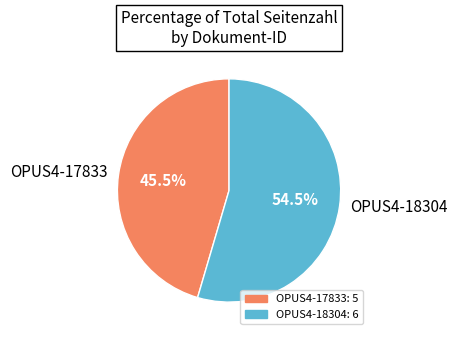

Which category has the smallest portion of the pie?

OPUS4-17833